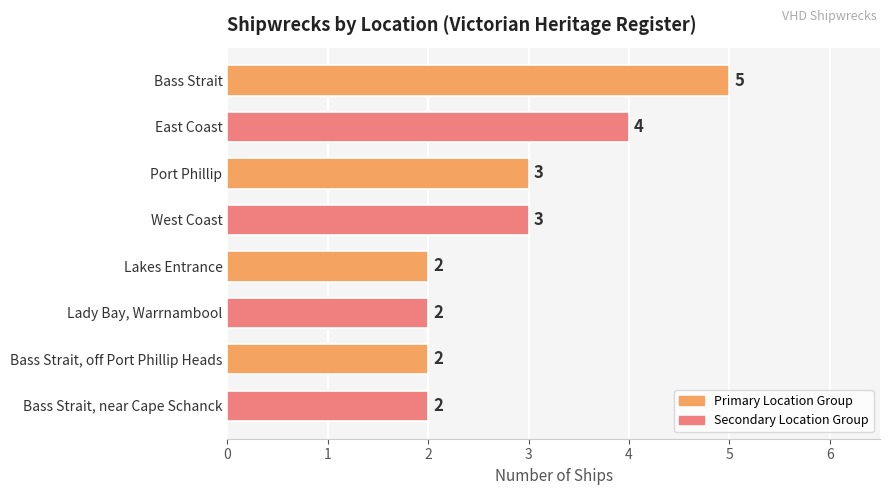

What is the label of the 5th bar from the top?

Lakes Entrance